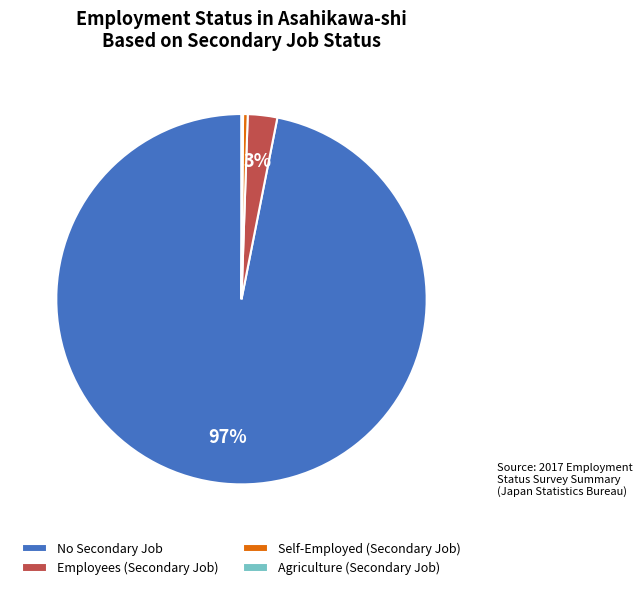

What is the largest slice in the pie chart?

No Secondary Job